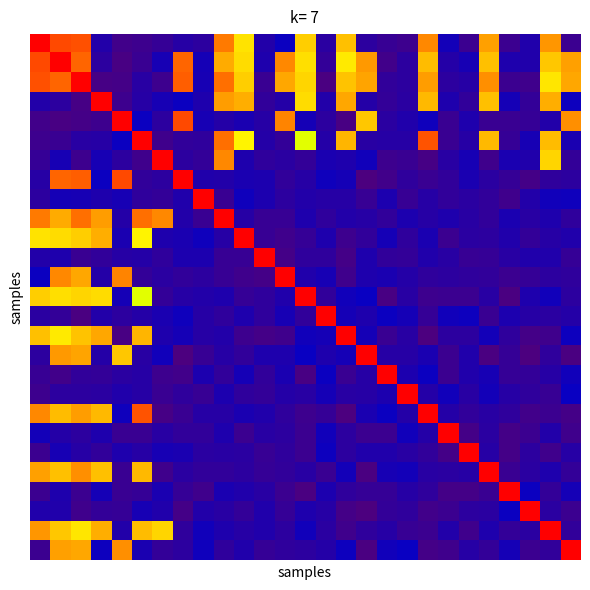

What is the smallest value displayed?

0.1